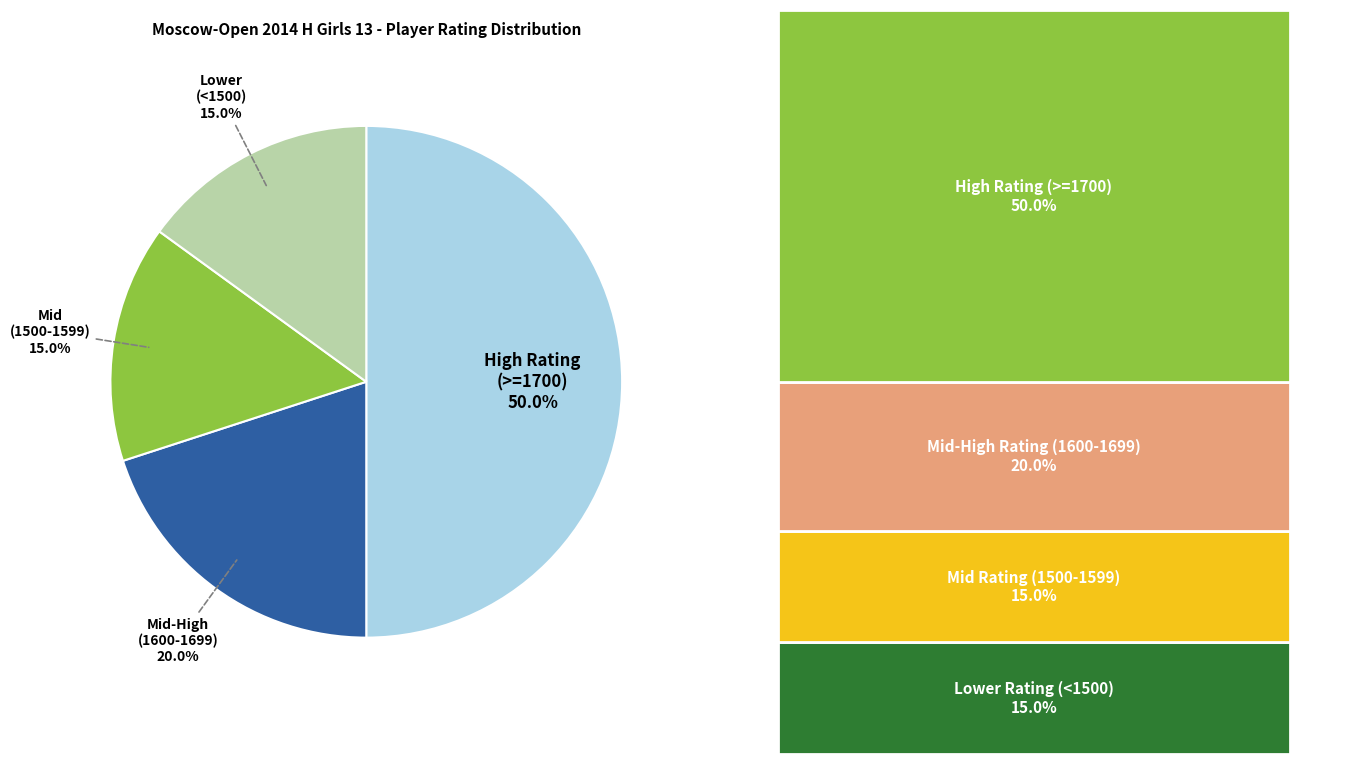

To the nearest percent, what is the average slice percentage?

25%